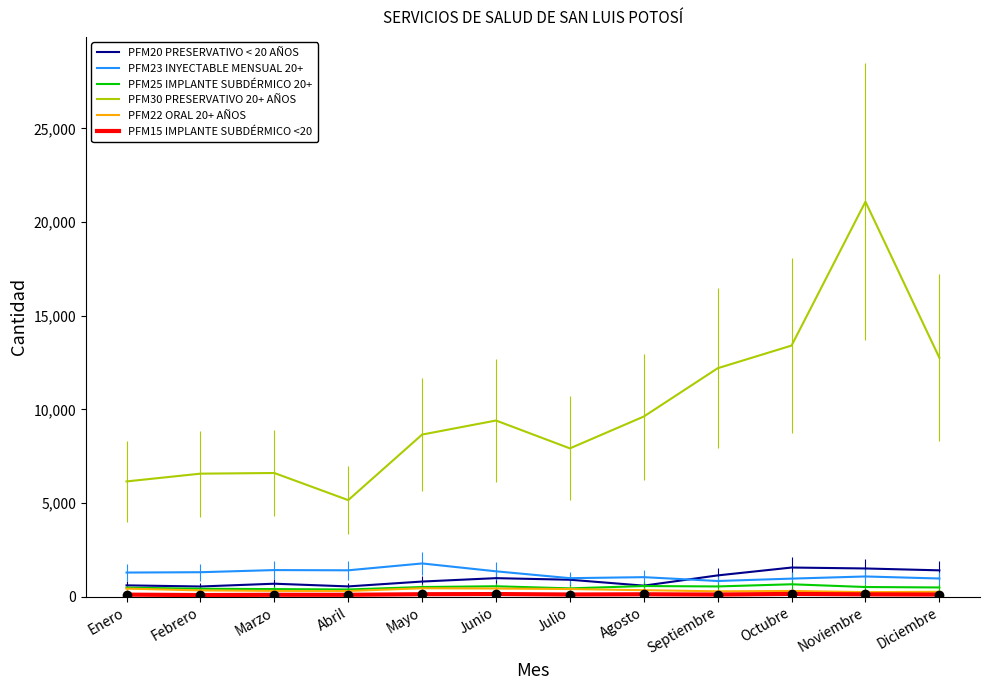

Which series has the widest spread of values?

PFM30 PRESERVATIVO 20+ AÑOS